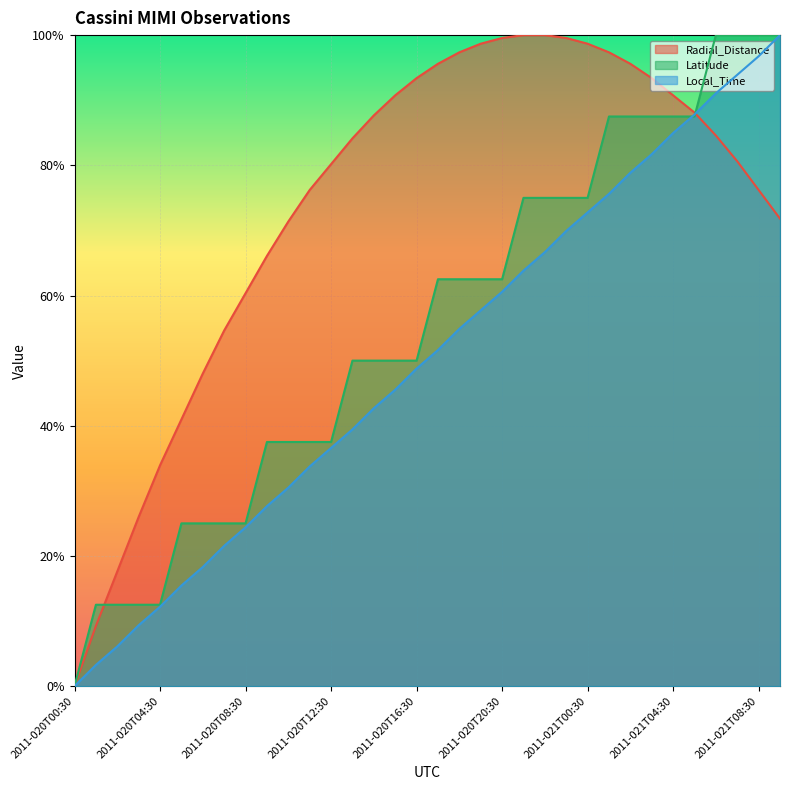

At how many categories does at least one series exceed 0?

33